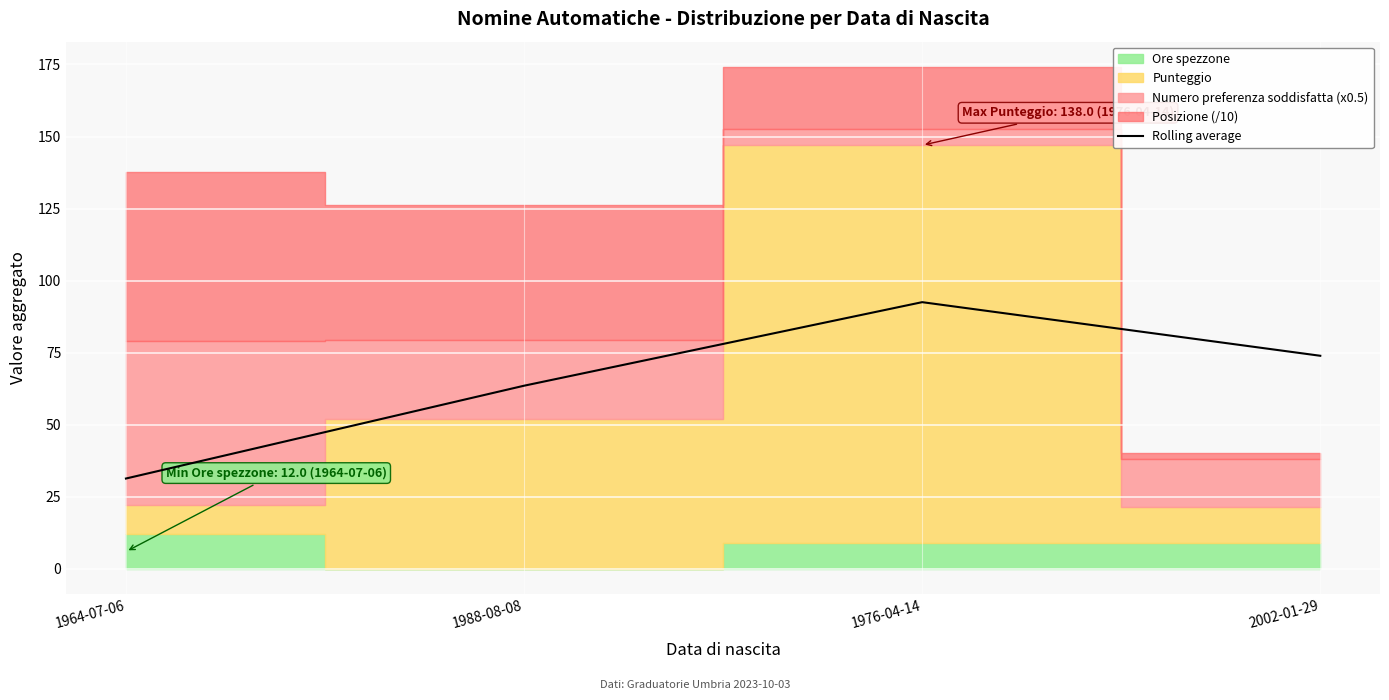

At which label is the value closest to 61?

1988-08-08